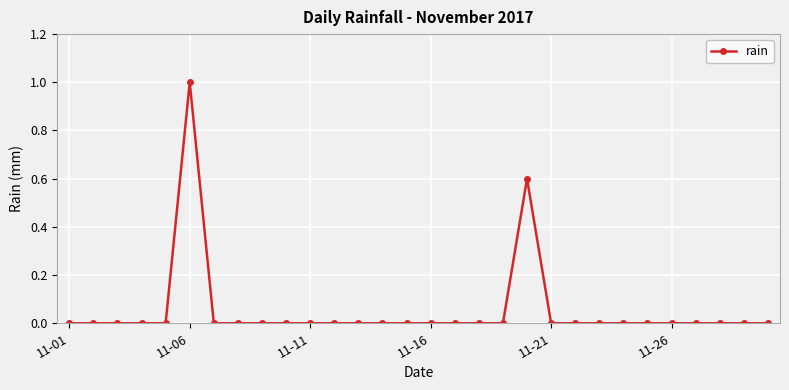

How many values are between 0 and 1?

30